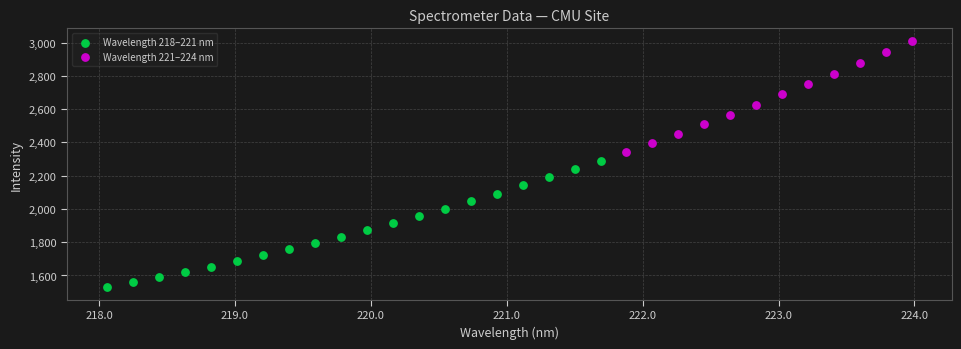

Which series has the widest spread of Y values?

Wavelength 218–221 nm